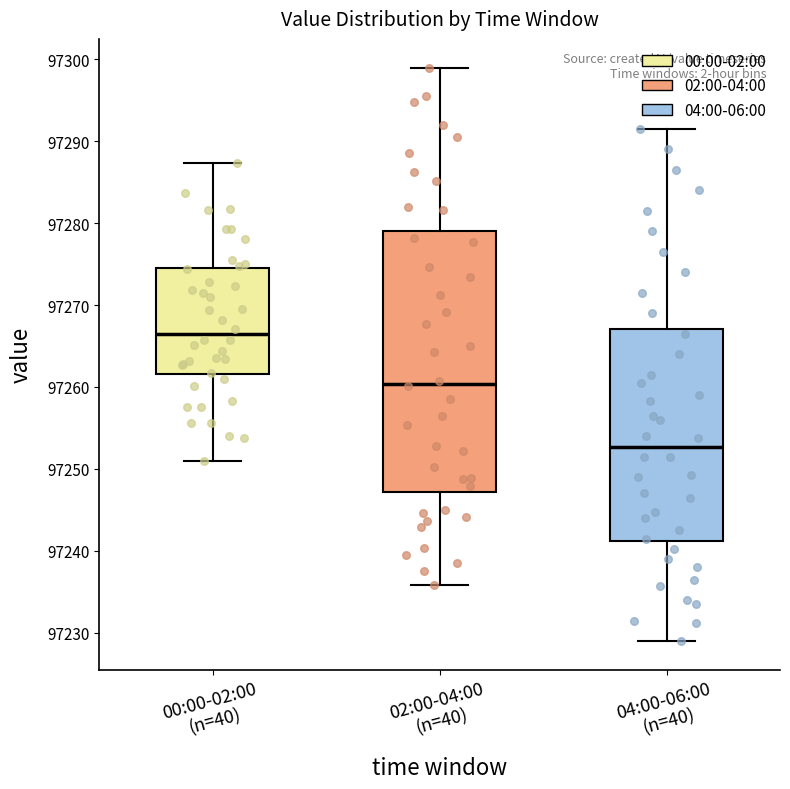

Comparing the boxes themselves (not the whiskers), which one is the tallest?

02:00-04:00 (n=40)